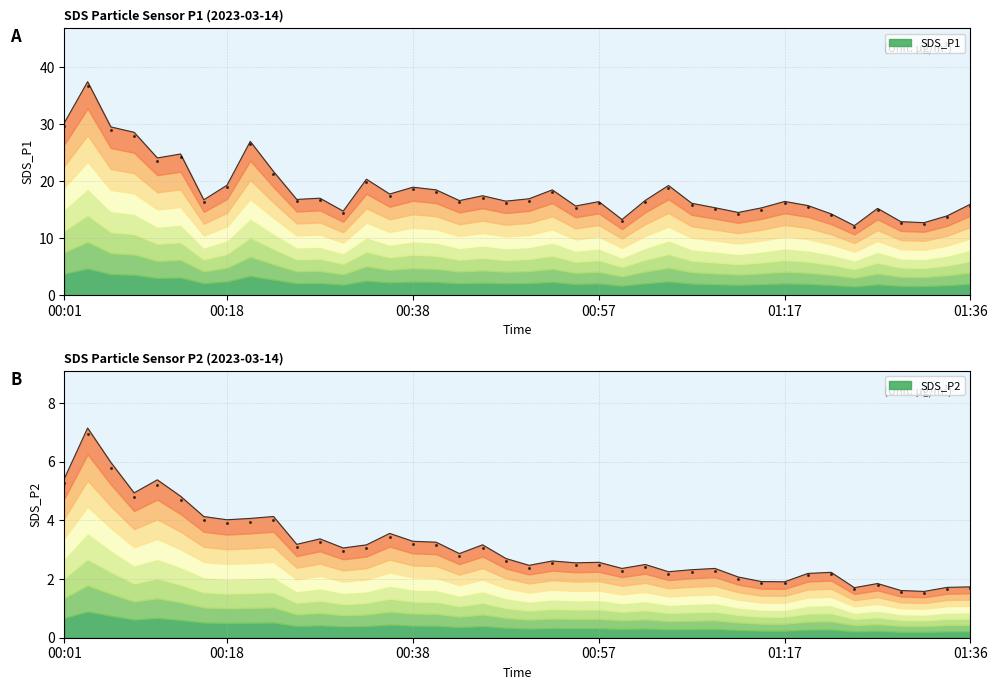

Where is the first local minimum?

00:11